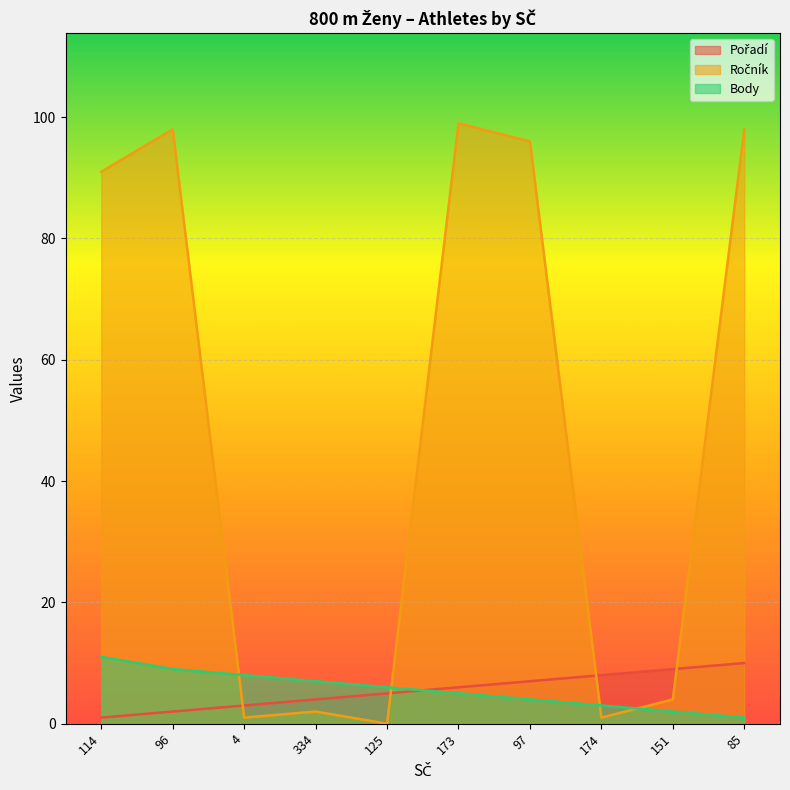

Which label corresponds to the smallest value in the chart?

125